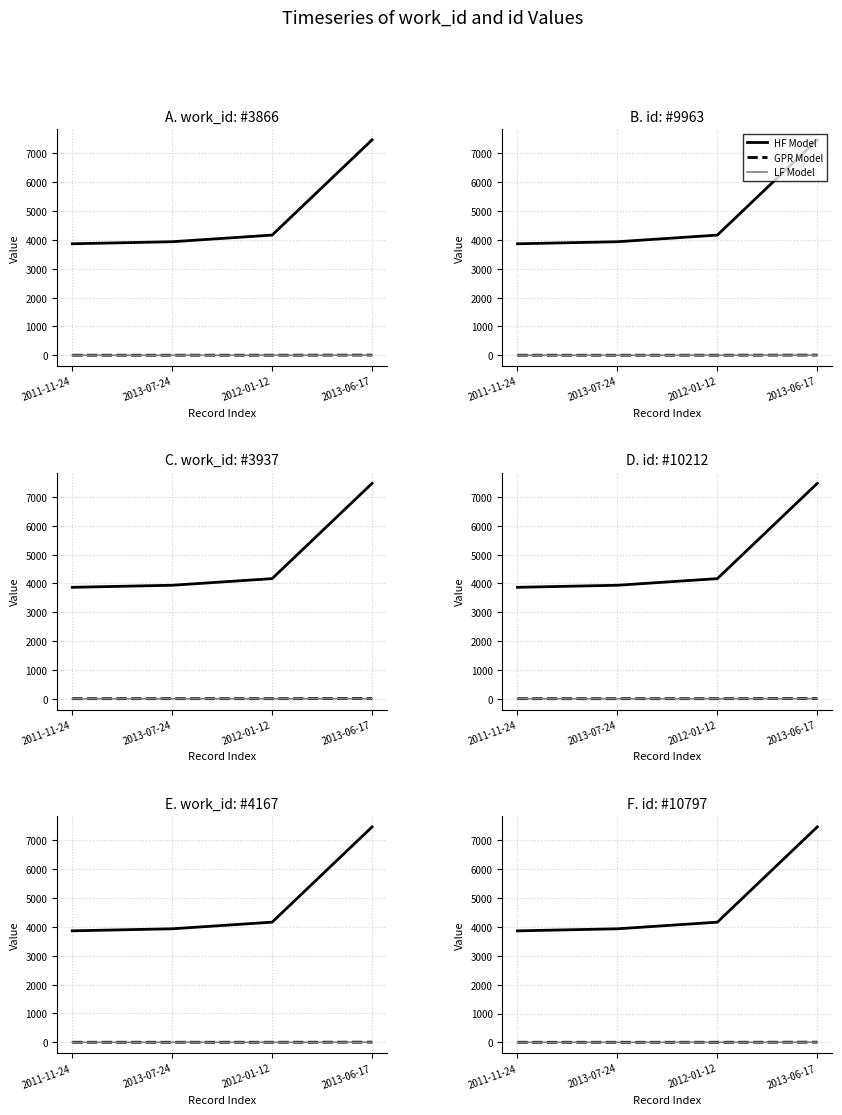

Rank the series at 2013-07-24 from lowest to highest value.

LF Model, GPR Model, HF Model